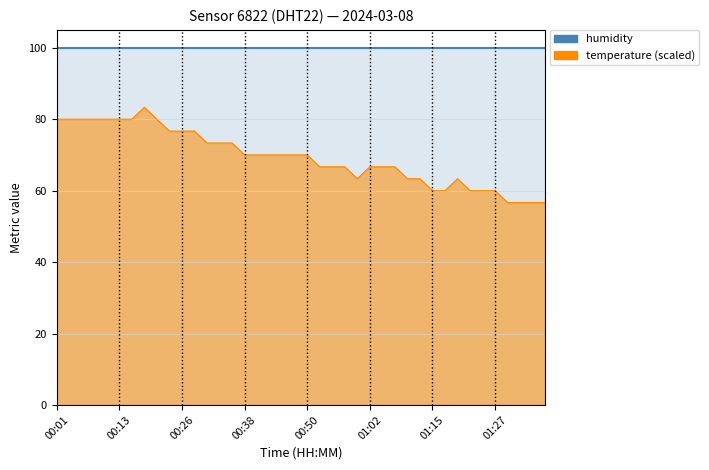

True or false: temperature_line and humidity_line cross at least once.

False